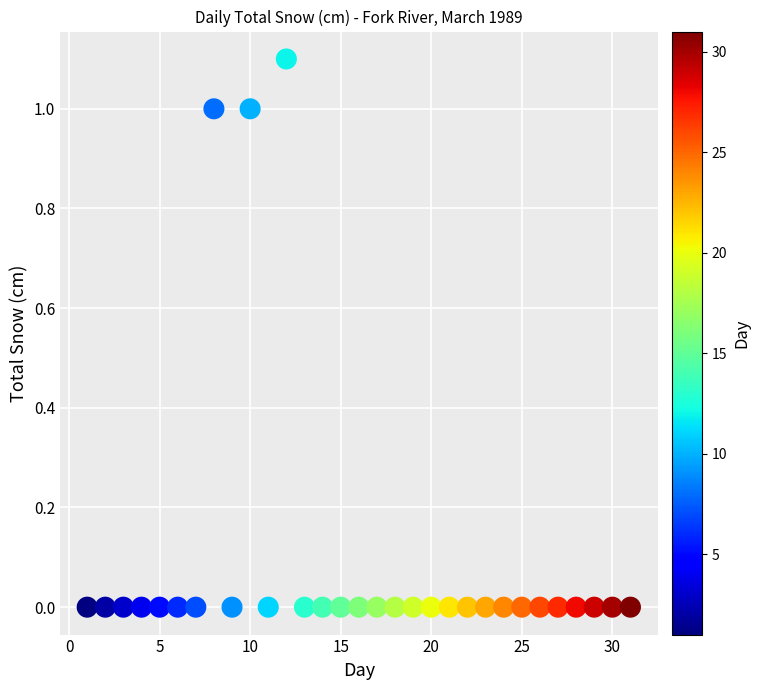

What is the range of Y values (max minus min)?

1.1